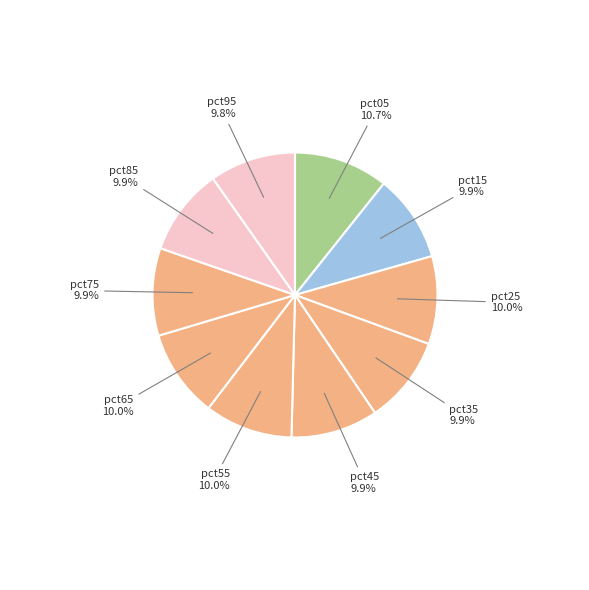

How many slices are in this pie chart?

10